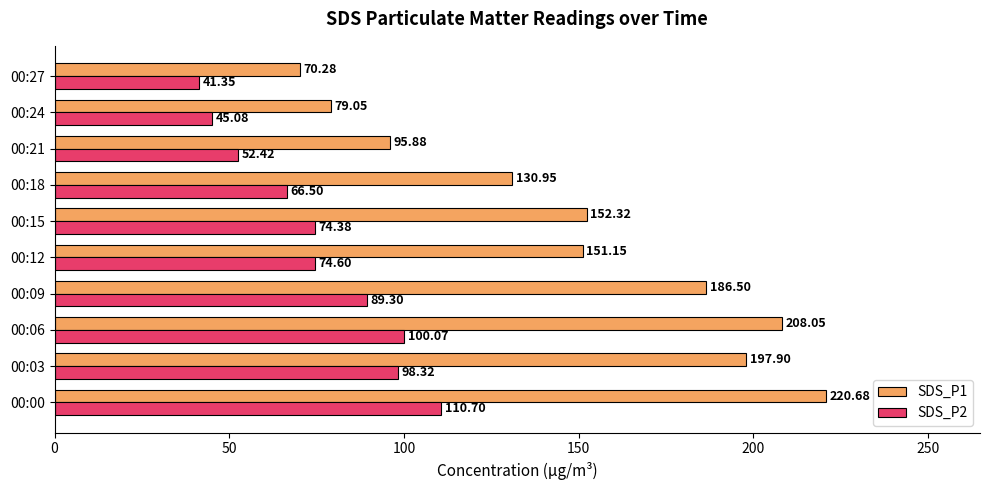

What are all the series names shown in the legend?

SDS_P1, SDS_P2